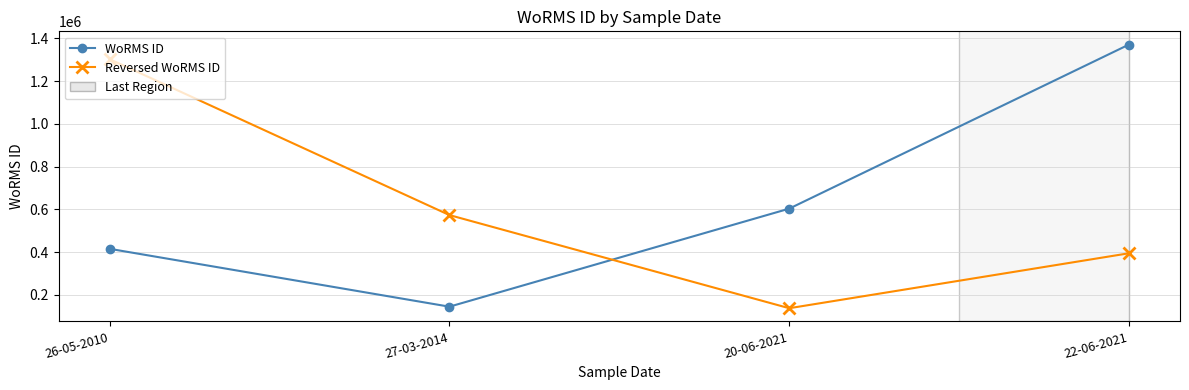

Is this an area chart (filled region under the line)?

No